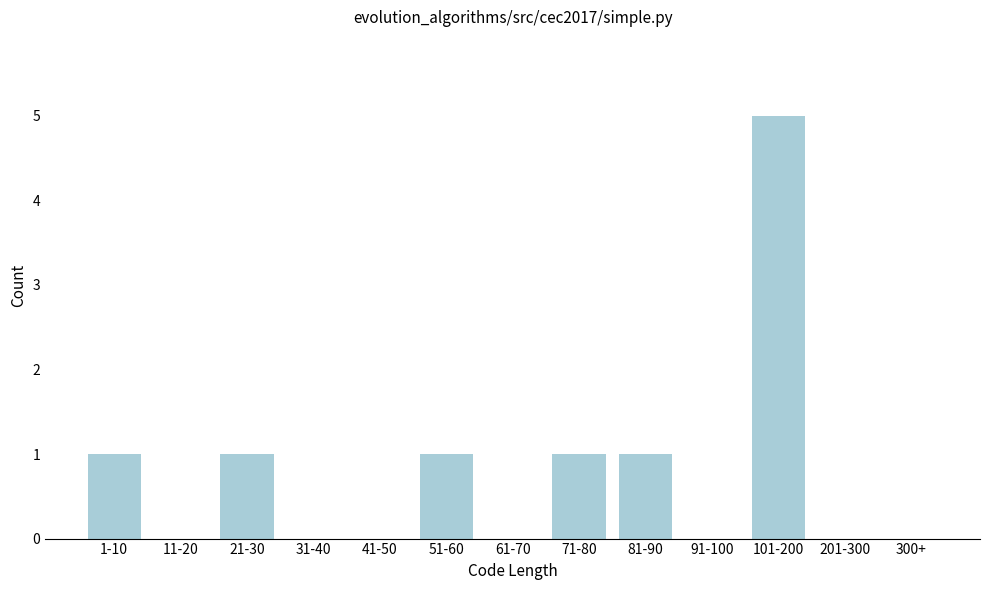

Reading left to right, list all the values displayed in this chart.

1-10=1	11-20=0	21-30=1	31-40=0	41-50=0	51-60=1	61-70=0	71-80=1	81-90=1	91-100=0	101-200=5	201-300=0	300+=0